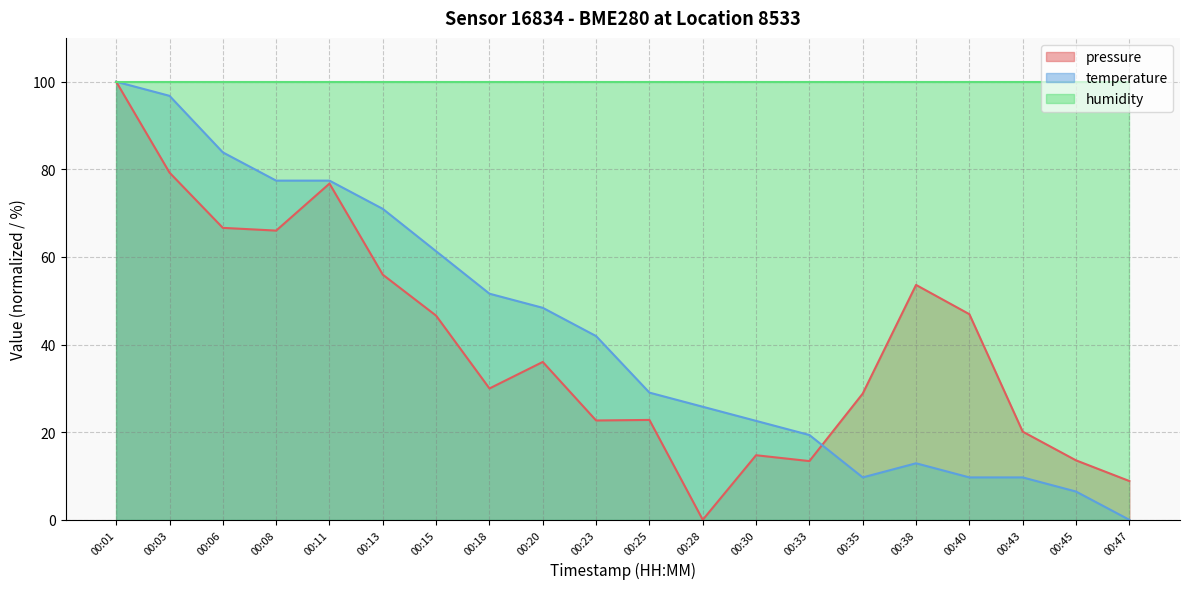

At how many categories does at least one series exceed 46?

20